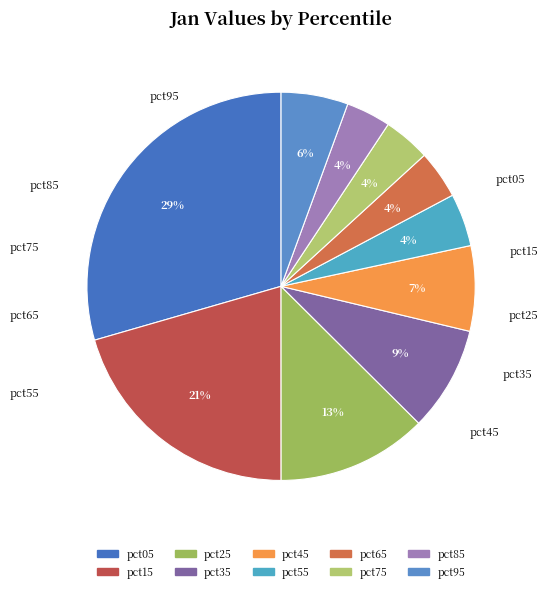

What is the largest slice in the pie chart?

pct05